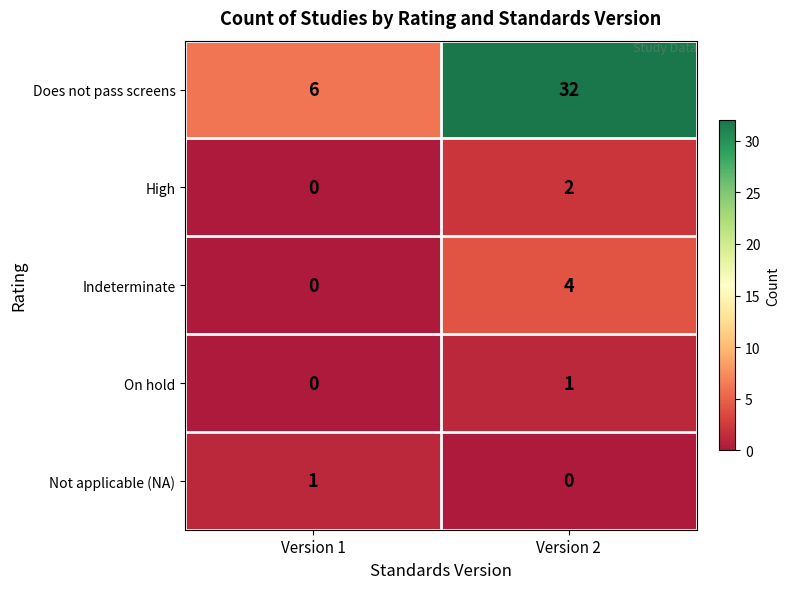

What is the difference between the highest and lowest values at Version 1?

6